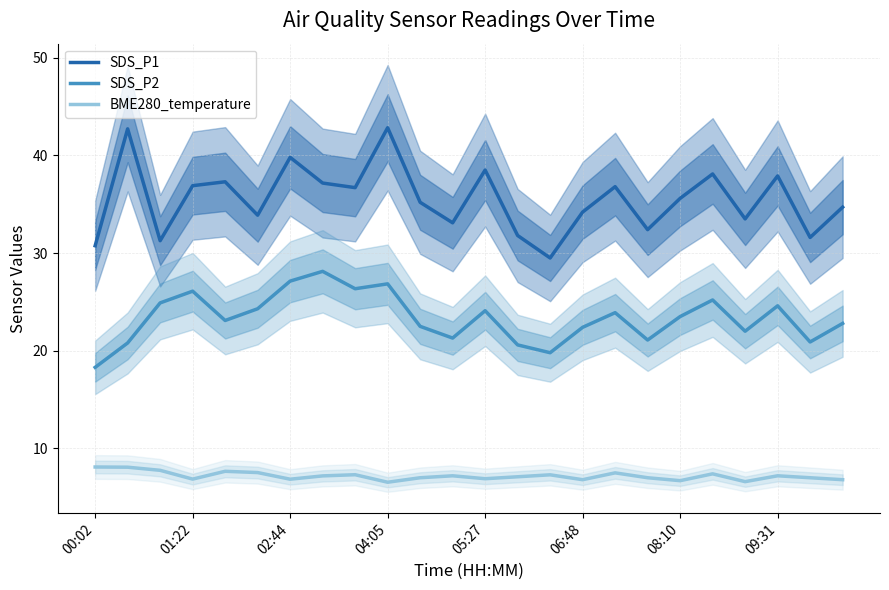

Which series has the largest total across all categories?

SDS_P1